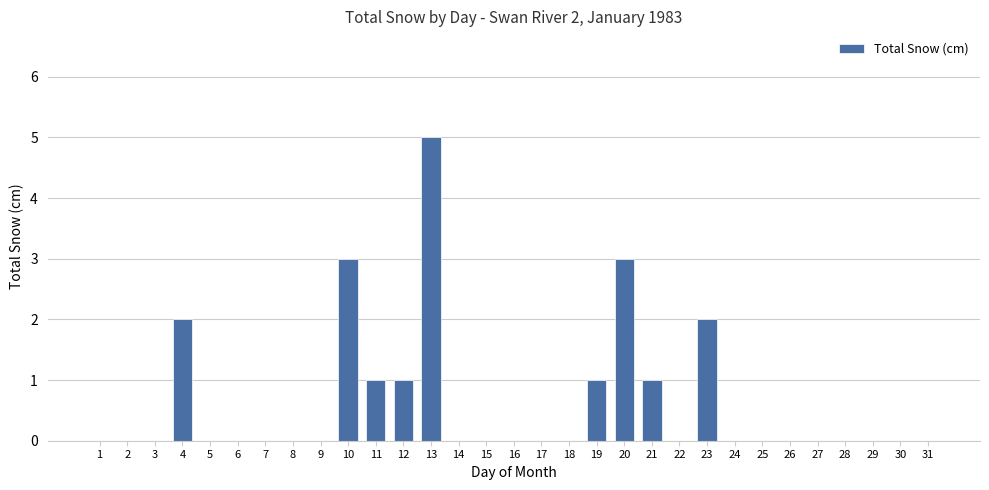

Which has a higher value, 11 or 6?

11